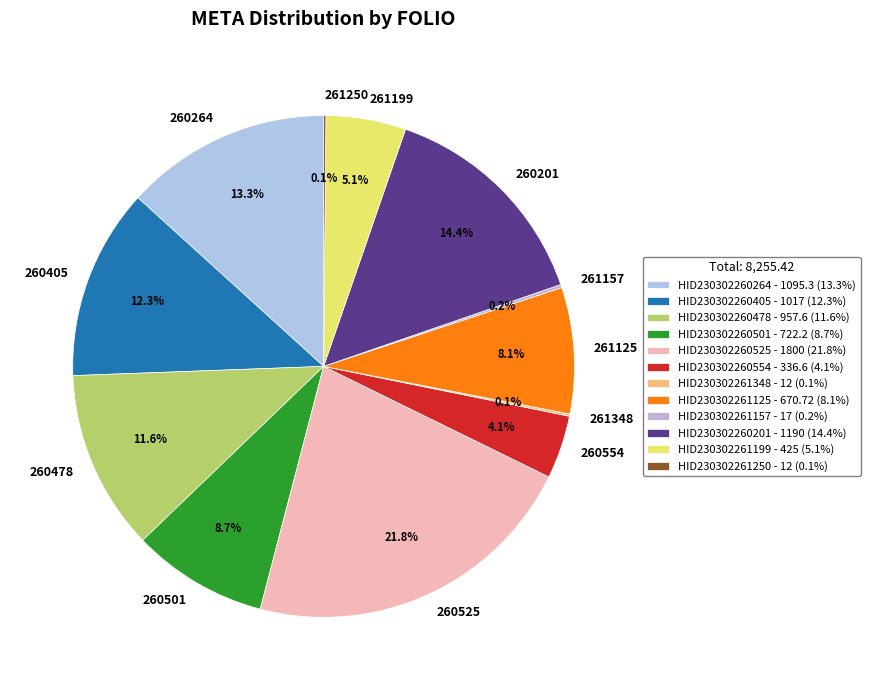

To the nearest percent, what percentage of the pie is HID230302261199?

5%